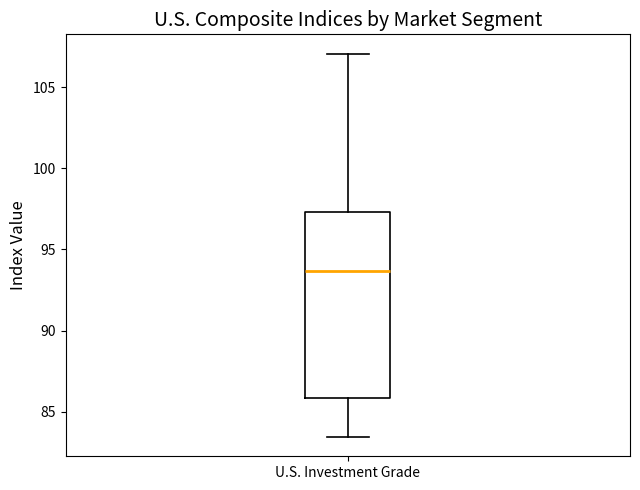

Where does the median line of the box for U.S. Investment Grade sit on the y-axis? The values are not printed on the chart, so give them approximately, as read against the axis.

93.5